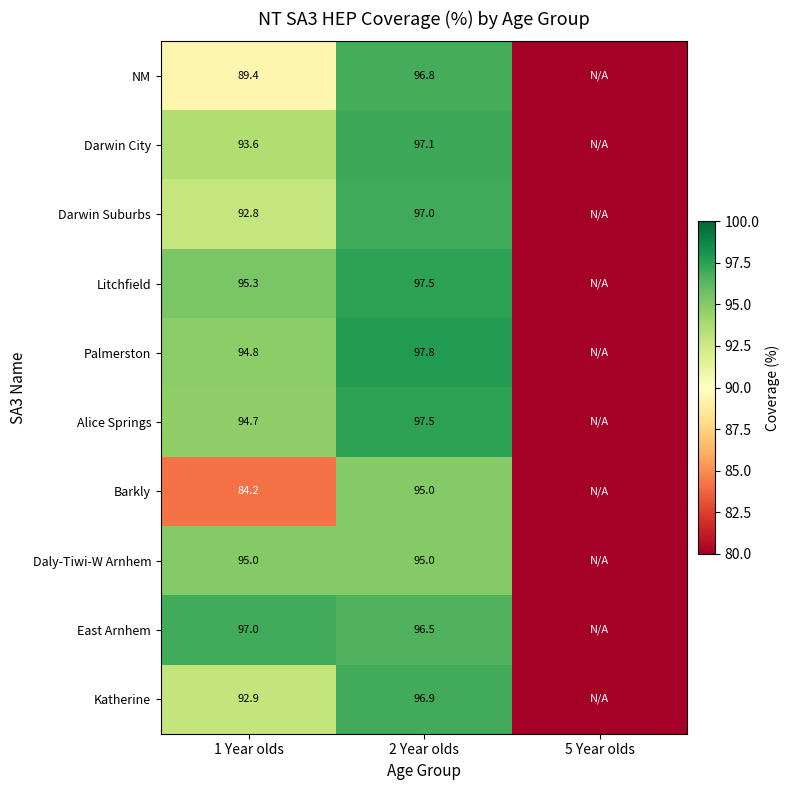

Rank the series at 1 Year olds from lowest to highest value.

Barkly, NM, Darwin Suburbs, Katherine, Darwin City, Alice Springs, Palmerston, Daly-Tiwi-W Arnhem, Litchfield, East Arnhem